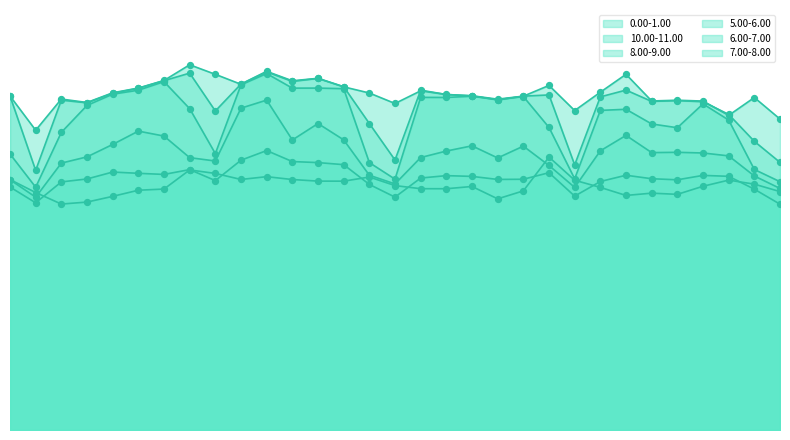

Is the value of 5.00-6.00 at 27 greater than the value of 6.00-7.00 at 12?

No